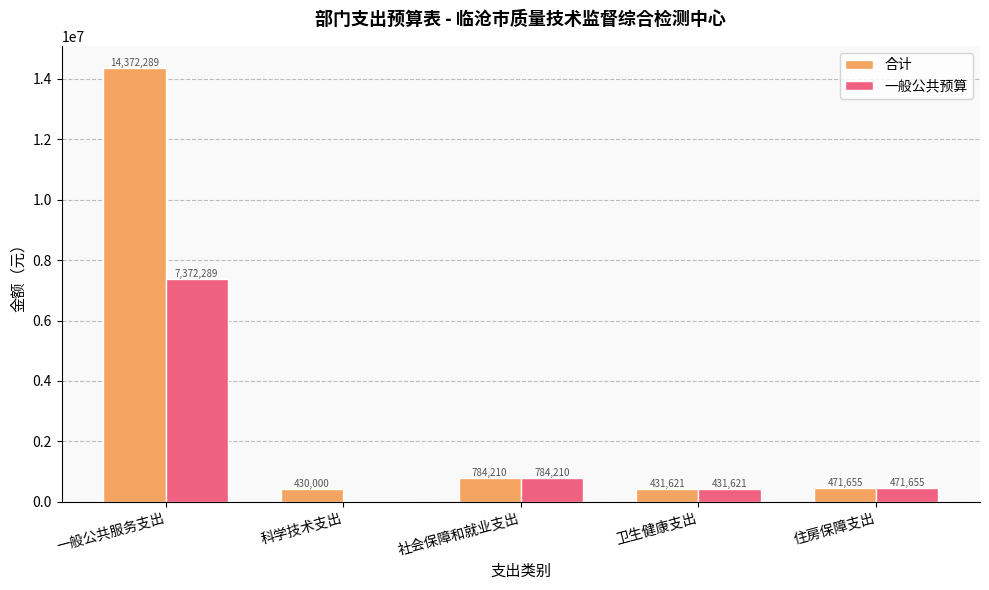

Between 科学技术支出 and 住房保障支出, which series saw the biggest shift?

一般公共预算